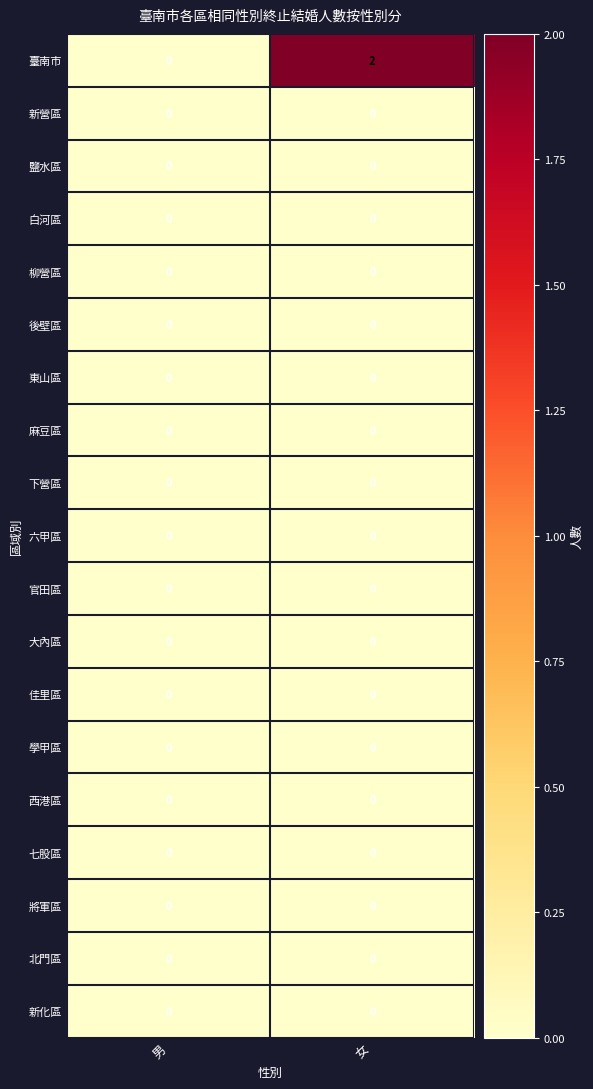

Which series has the largest total across all categories?

臺南市